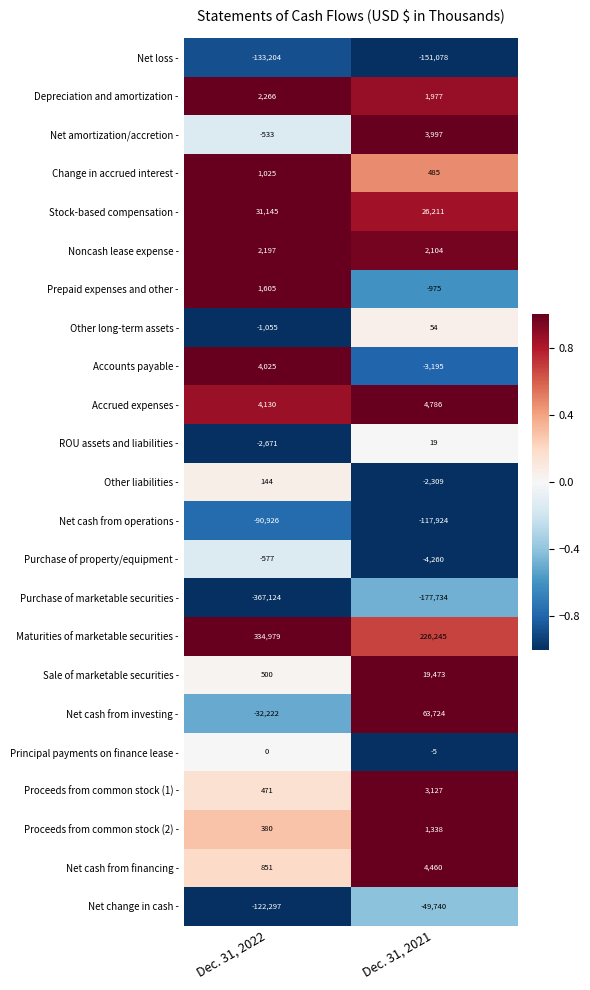

Which label corresponds to the smallest value in the chart?

Dec. 31, 2022